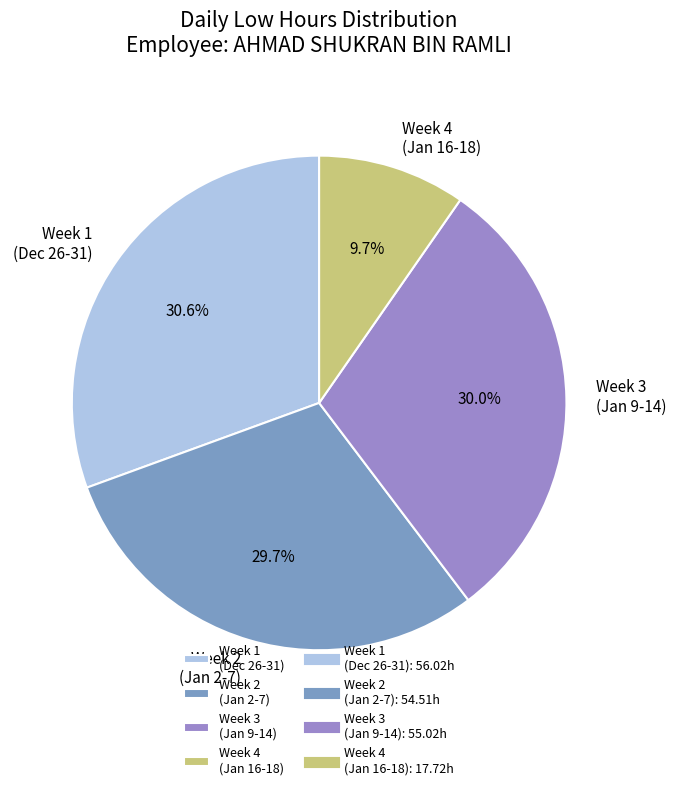

Approximately how many times larger is the value at Week 4 (Jan 16-18) compared to Week 1 (Dec 26-31)?

0.3